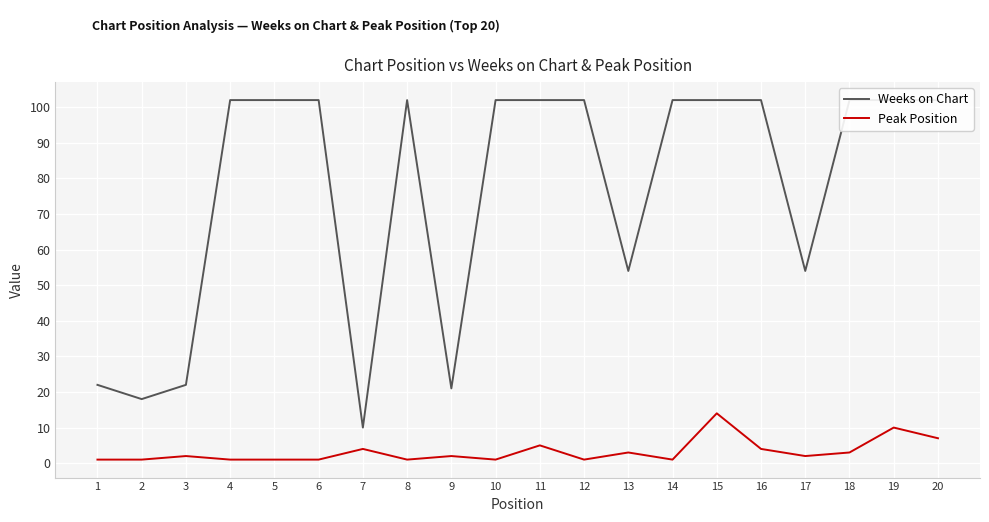

In Weeks on Chart, how many points are higher than both neighbors (excluding endpoints)?

1